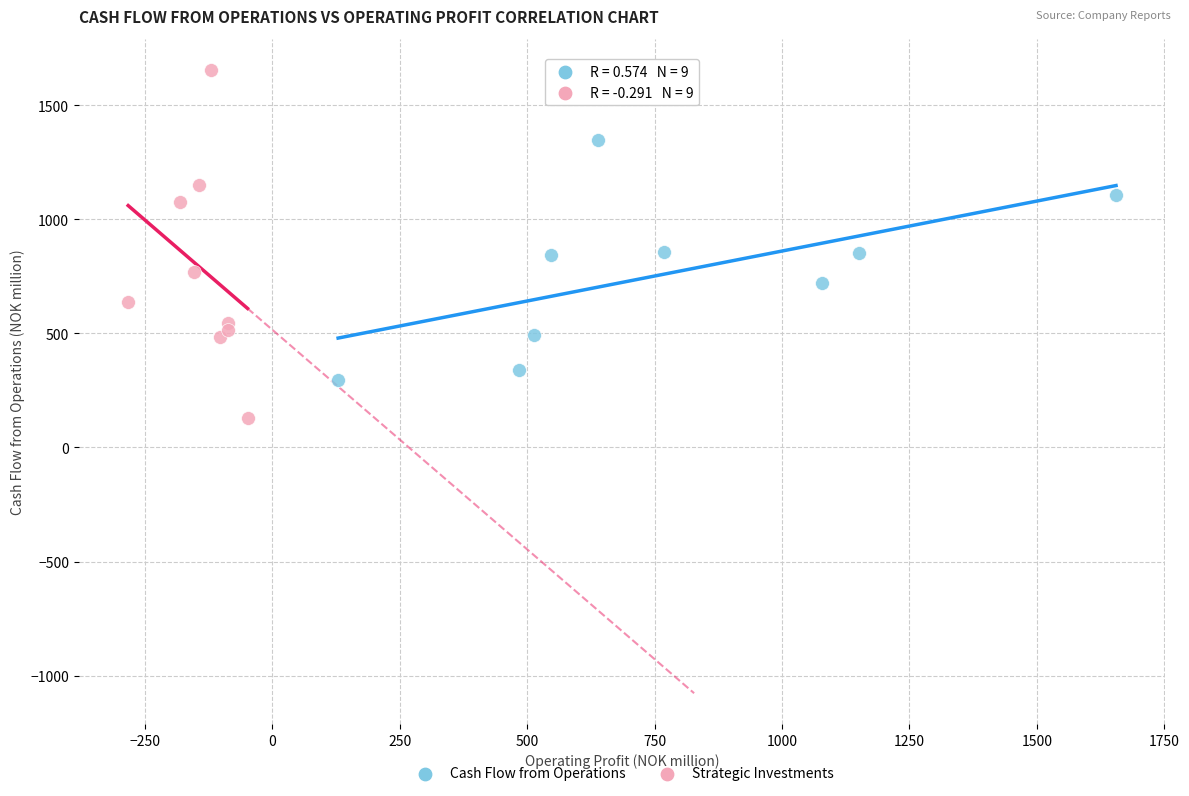

Which series reaches the maximum Y coordinate?

Strategic Investments